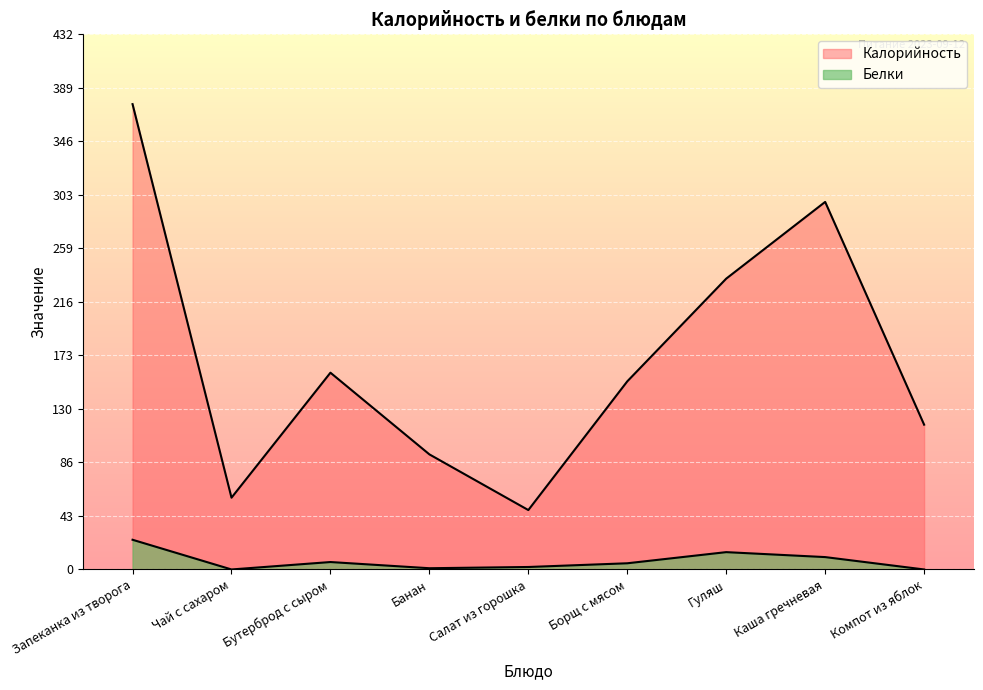

What is the average value of the Калорийность series?

171